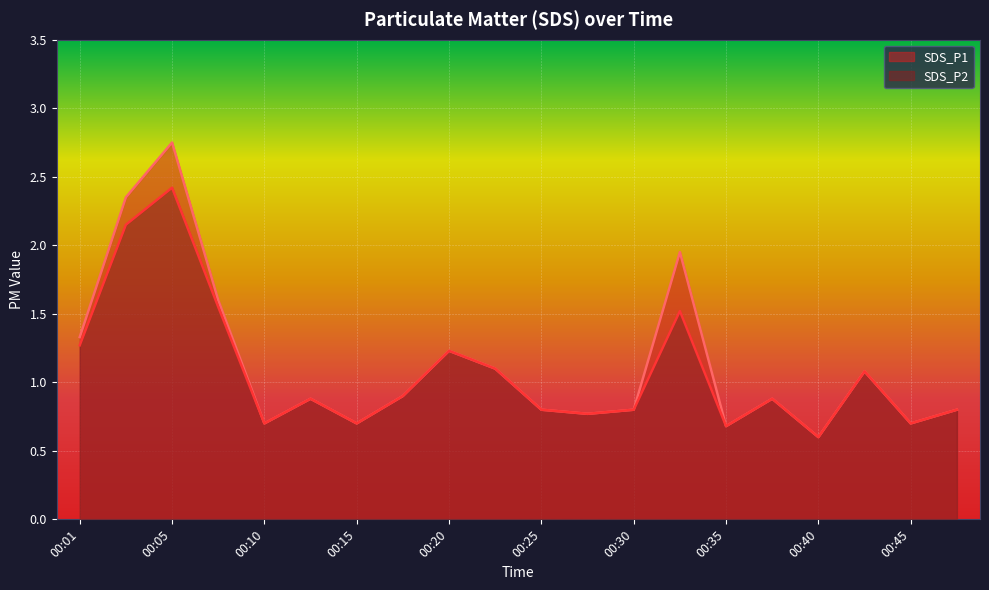

What is the difference between the second highest and second lowest values in the SDS_P1 series?

1.7